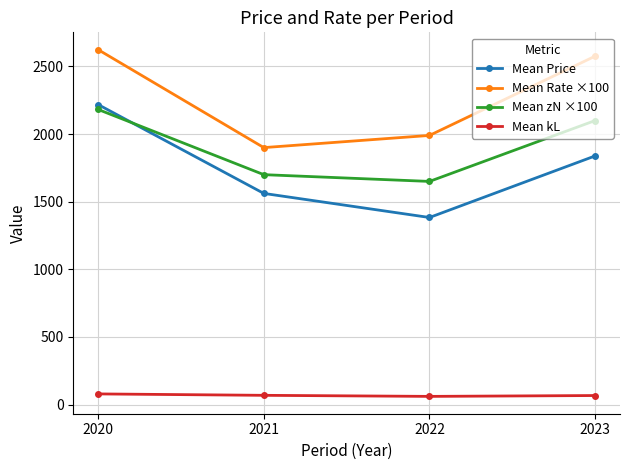

Which series has the largest total across all categories?

Mean Rate ×100